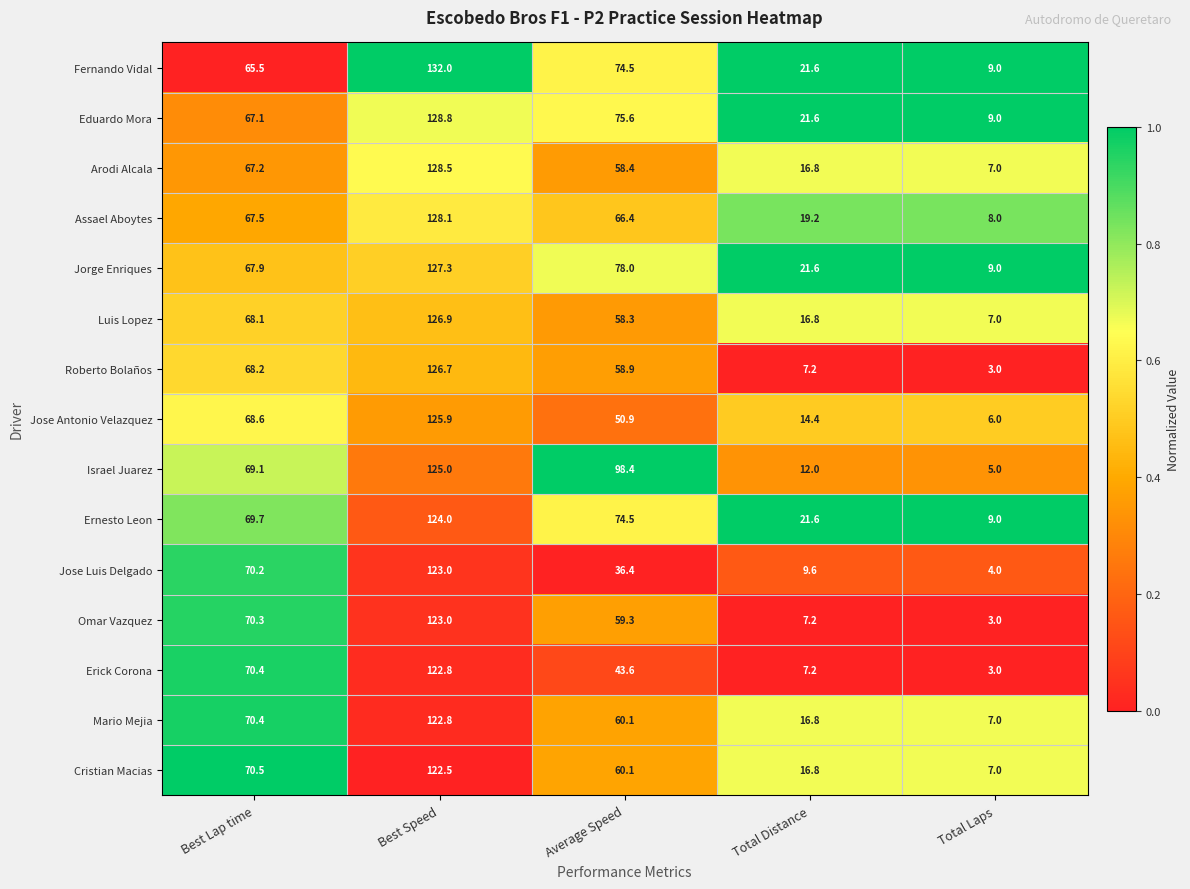

Count the number of categories in the chart.

5